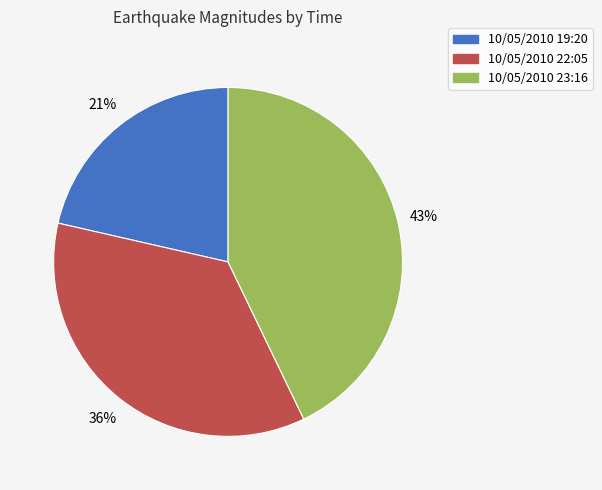

Is 10/05/2010 19:20 the majority of the pie?

No